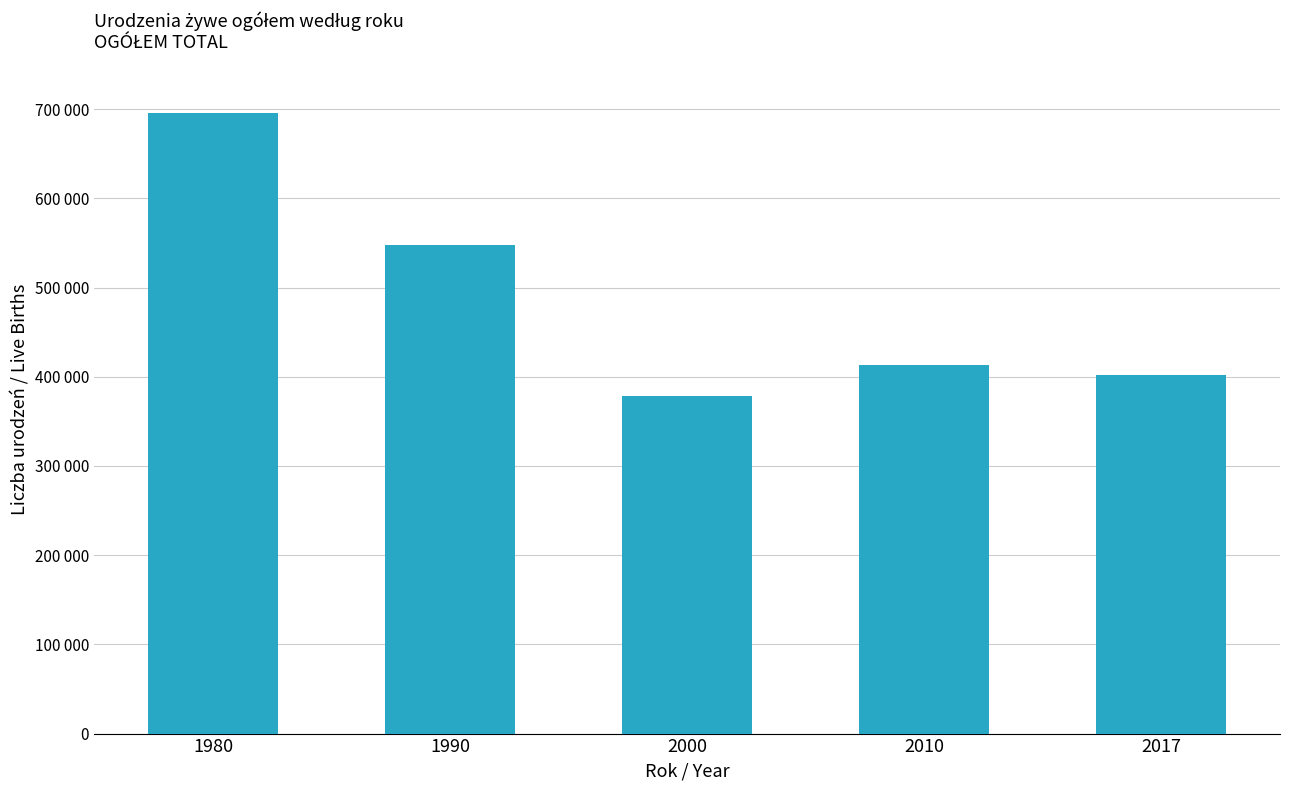

How many data points are less than 413300?

2